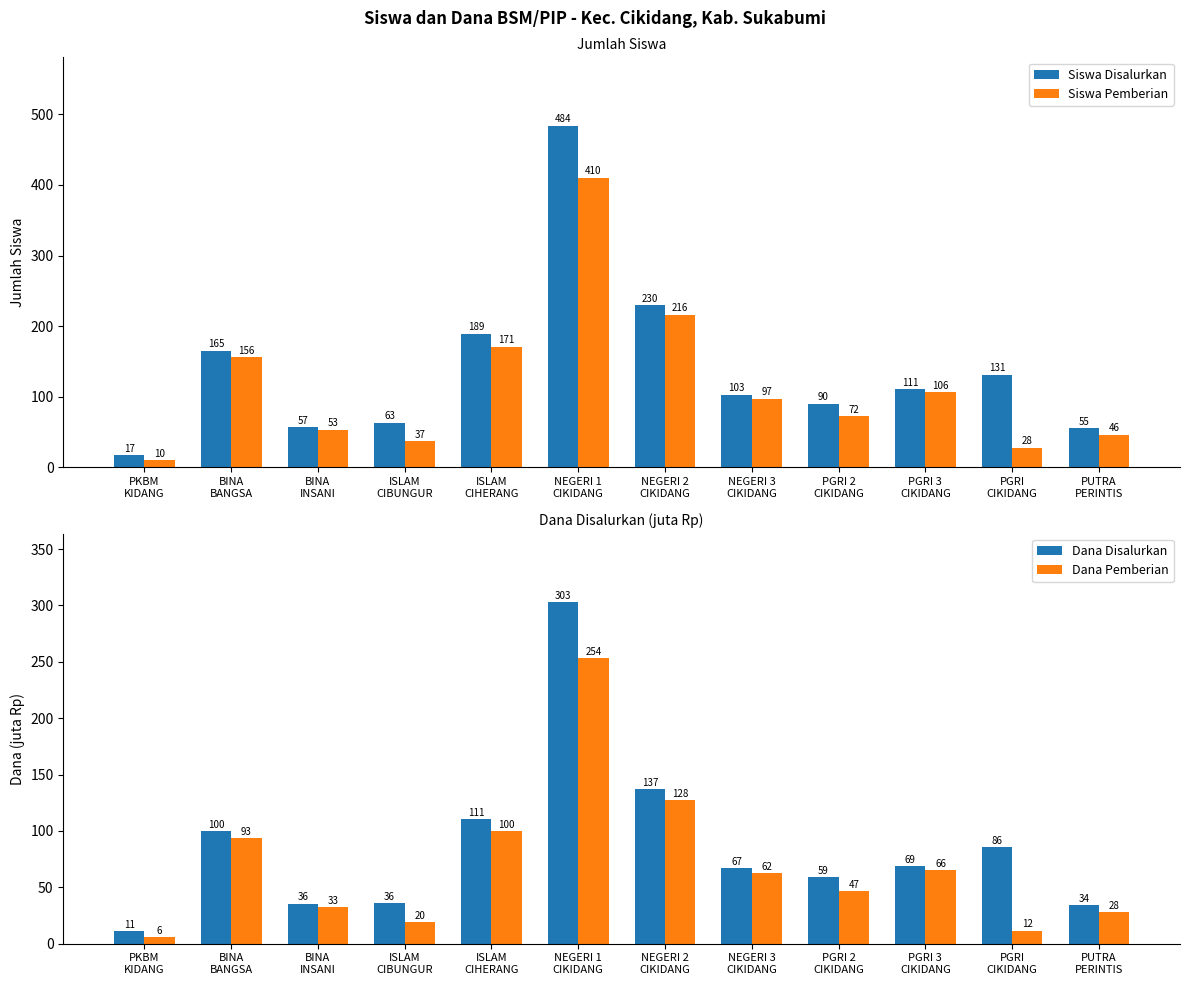

At which category is the sum across all series the highest?

NEGERI 1
CIKIDANG